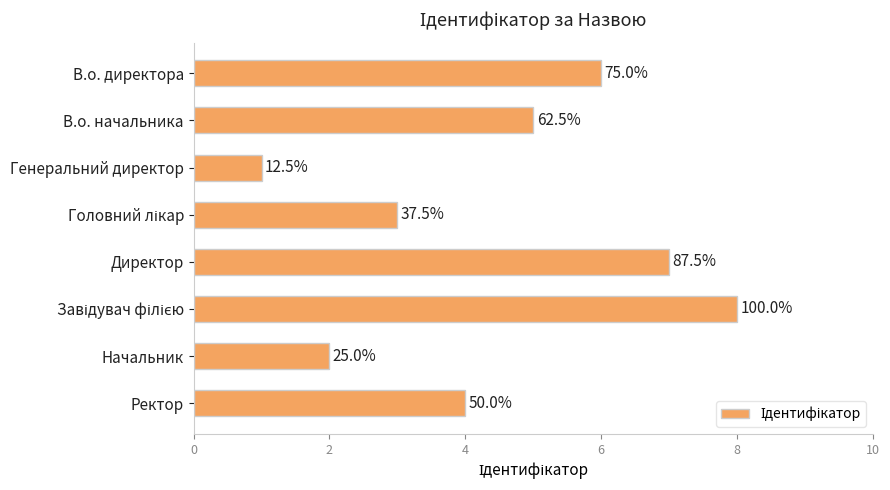

Count the values in the range 3 to 7.

5